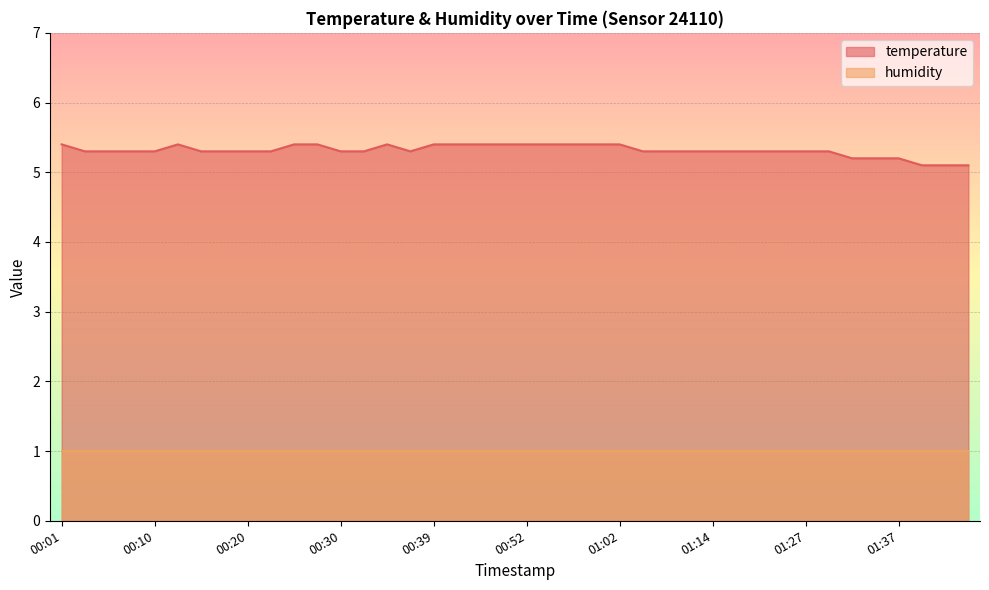

What is the approximate value at 01:14?

5.3